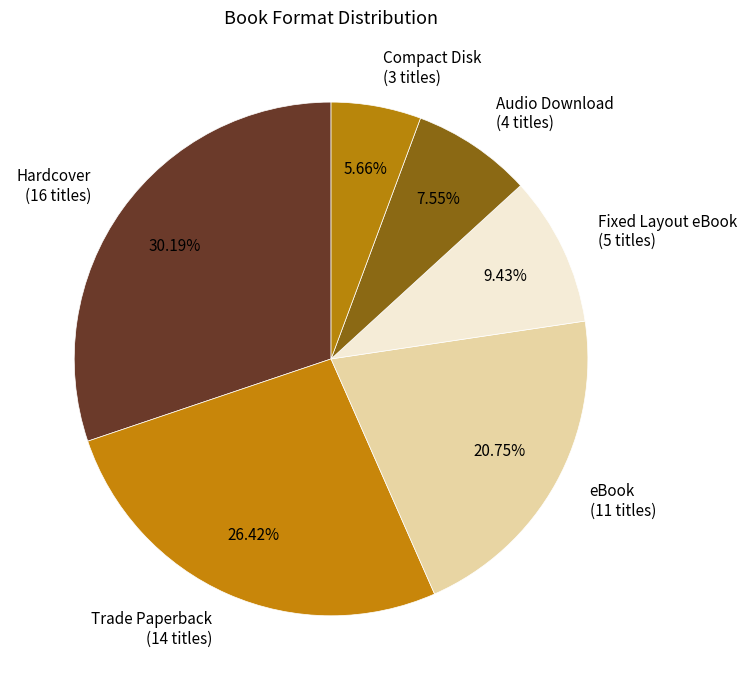

To the nearest percent, what percentage of the pie is Compact Disk?

6%